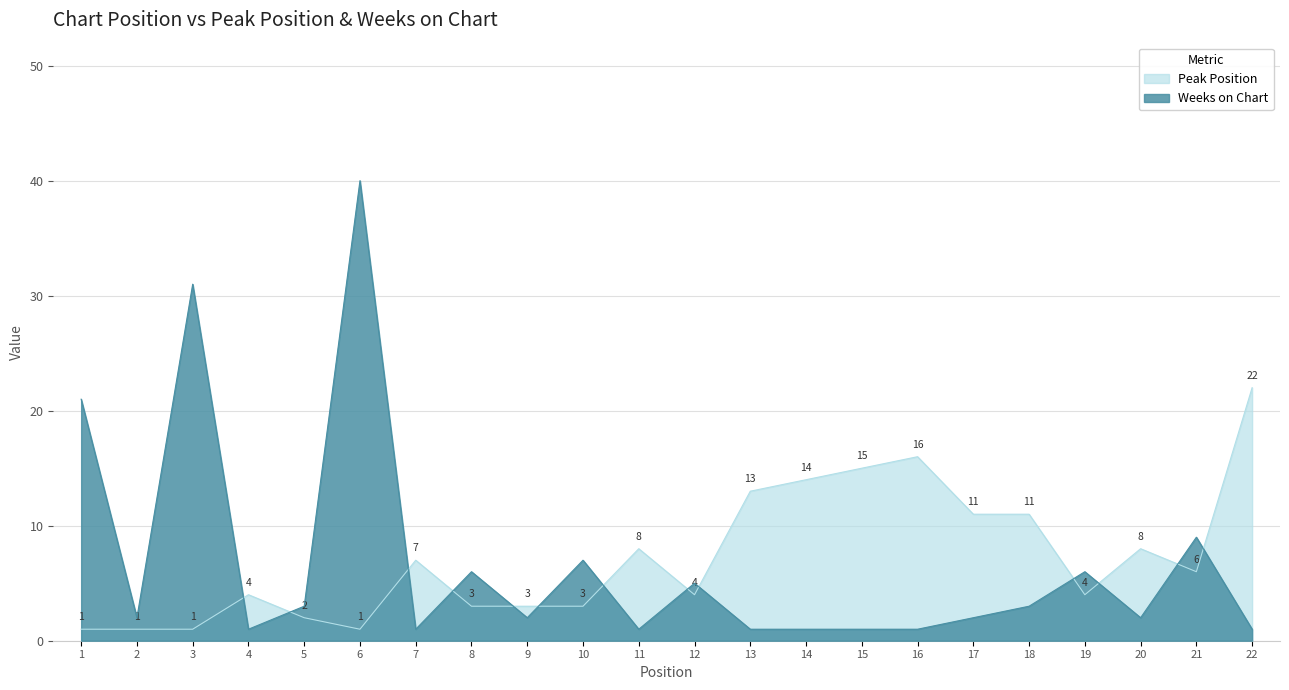

What are all the series names shown in the legend?

Peak Position, Weeks on Chart